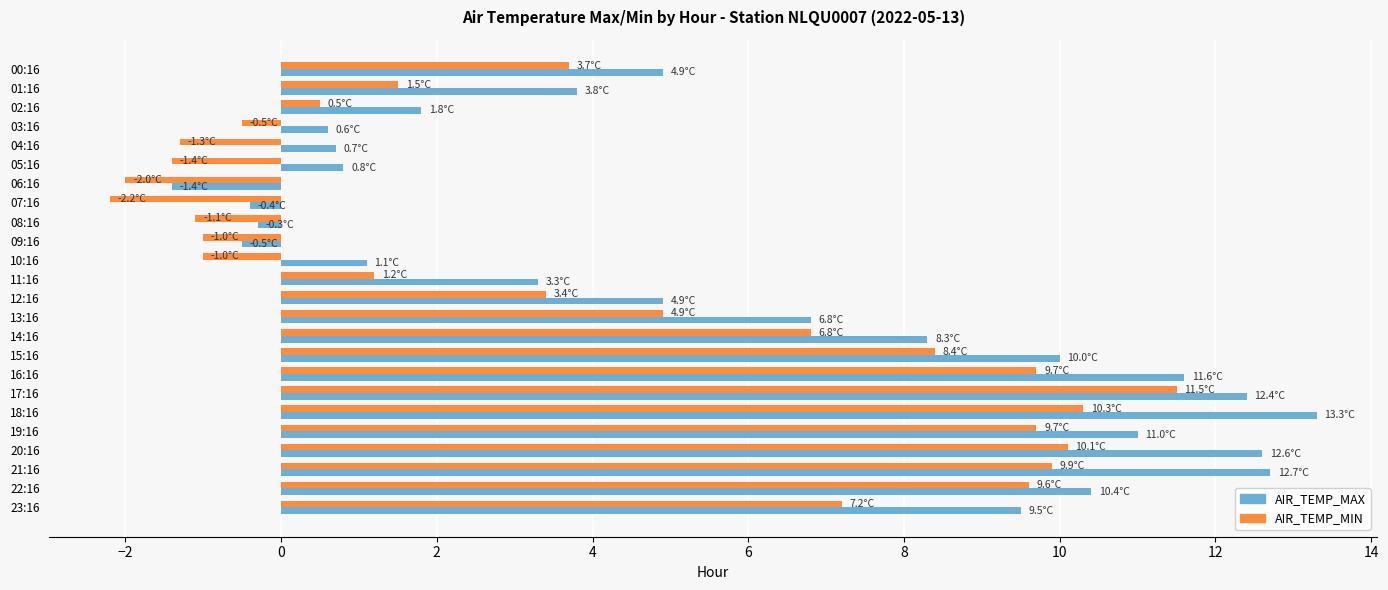

What is the sum of the AIR_TEMP_MAX values at 21:16 and 09:16?

12.2